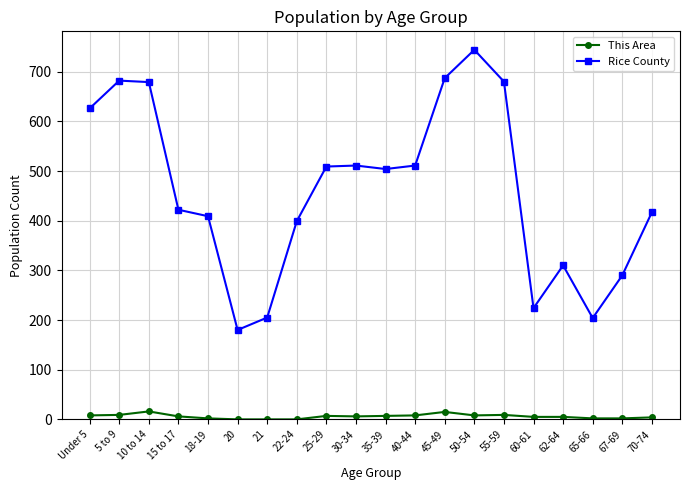

What is the difference between the Rice County values at 55-59 and 60-61?

456